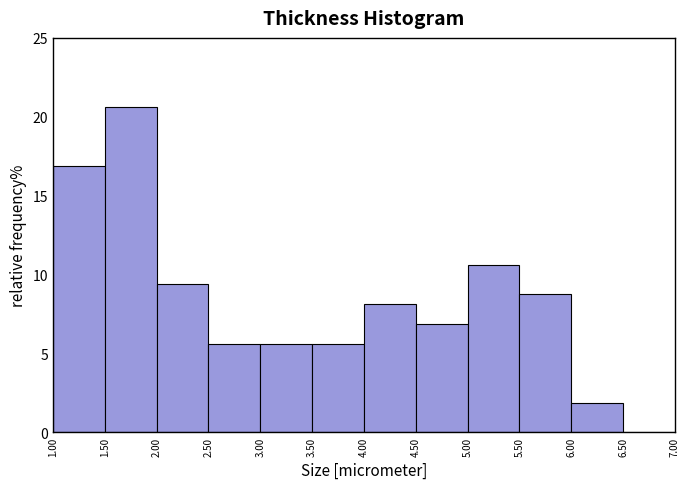

What is the height of the bar covering 4.00 to 4.50 on the x-axis? The values are not printed on the chart, so give them approximately, as read against the axis.

8.0